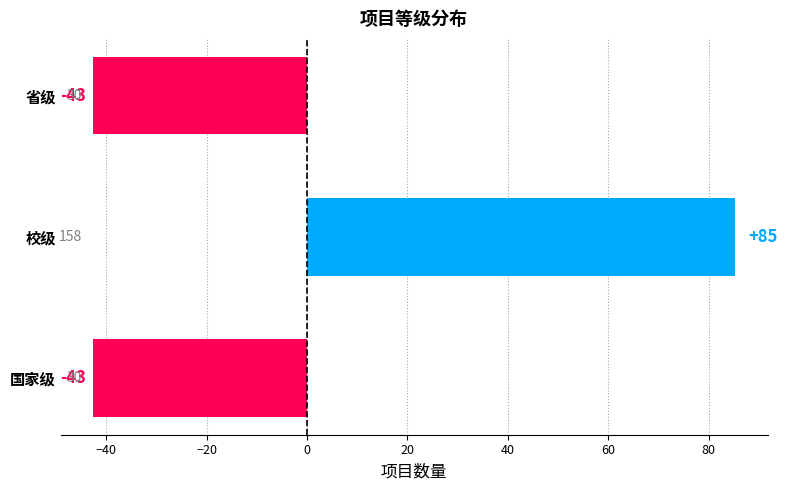

How many bars are there in total?

3